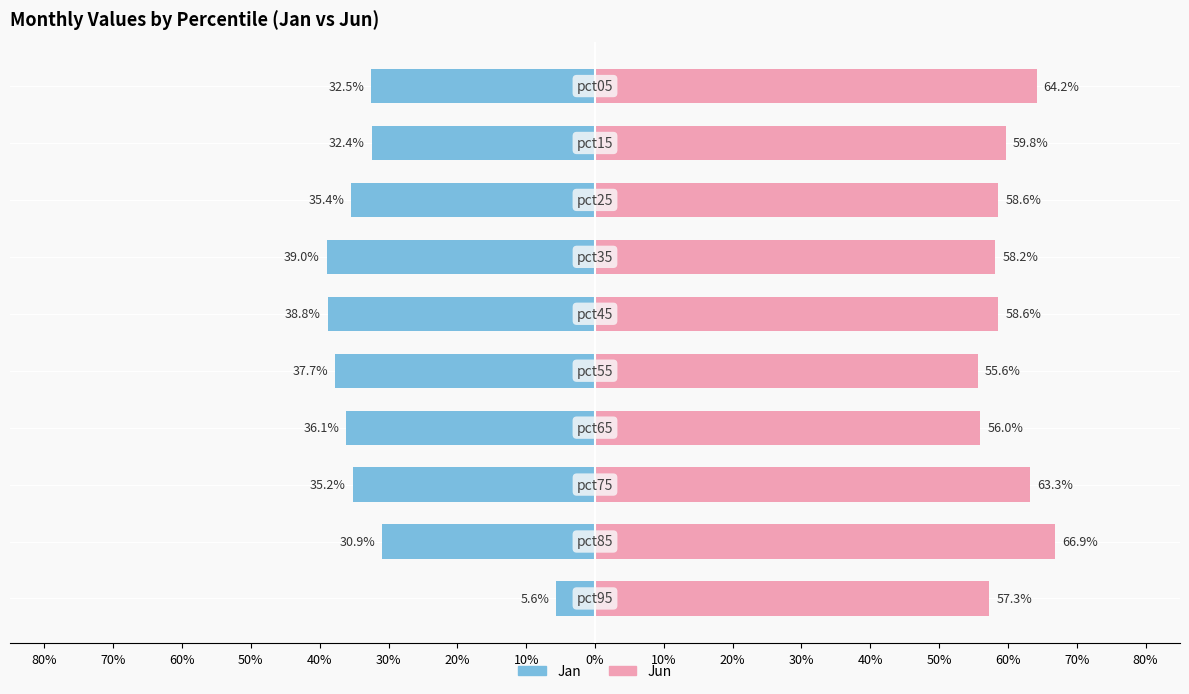

Which series has the largest total across all categories?

Jun